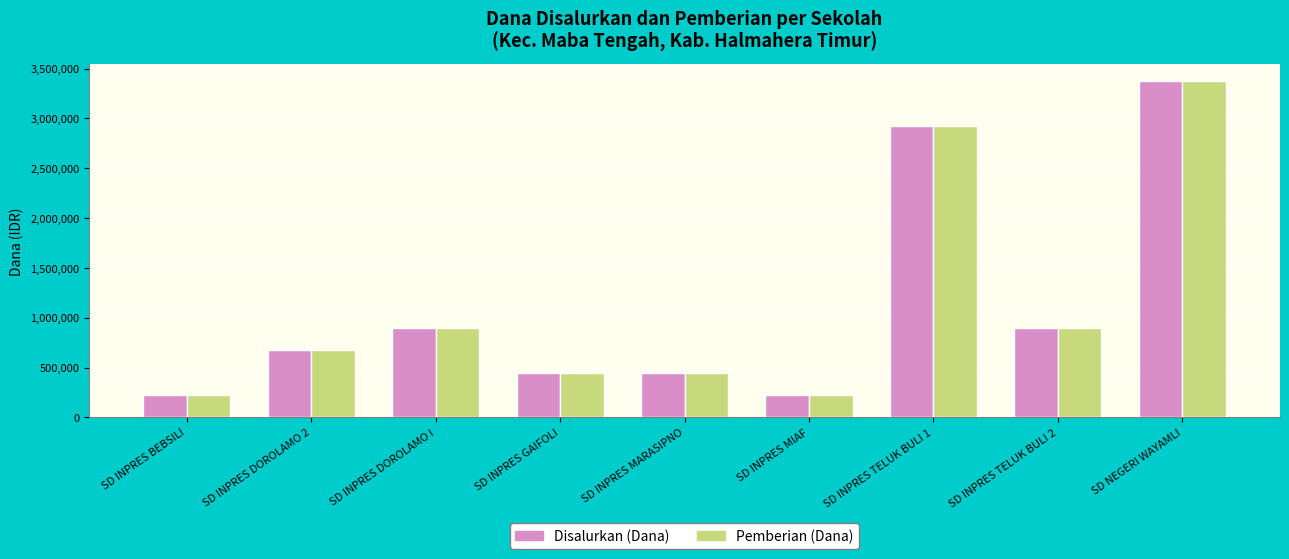

Reading right to left, list all the values displayed in this chart.

Disalurkan (Dana): SD NEGERI WAYAMLI=3375000	SD INPRES TELUK BULI 2=900000	SD INPRES TELUK BULI 1=2925000	SD INPRES MIAF=225000	SD INPRES MARASIPNO=450000	SD INPRES GAIFOLI=450000	SD INPRES DOROLAMO I=900000	SD INPRES DOROLAMO 2=675000	SD INPRES BEBSILI=225000
Pemberian (Dana): SD NEGERI WAYAMLI=3375000	SD INPRES TELUK BULI 2=900000	SD INPRES TELUK BULI 1=2925000	SD INPRES MIAF=225000	SD INPRES MARASIPNO=450000	SD INPRES GAIFOLI=450000	SD INPRES DOROLAMO I=900000	SD INPRES DOROLAMO 2=675000	SD INPRES BEBSILI=225000